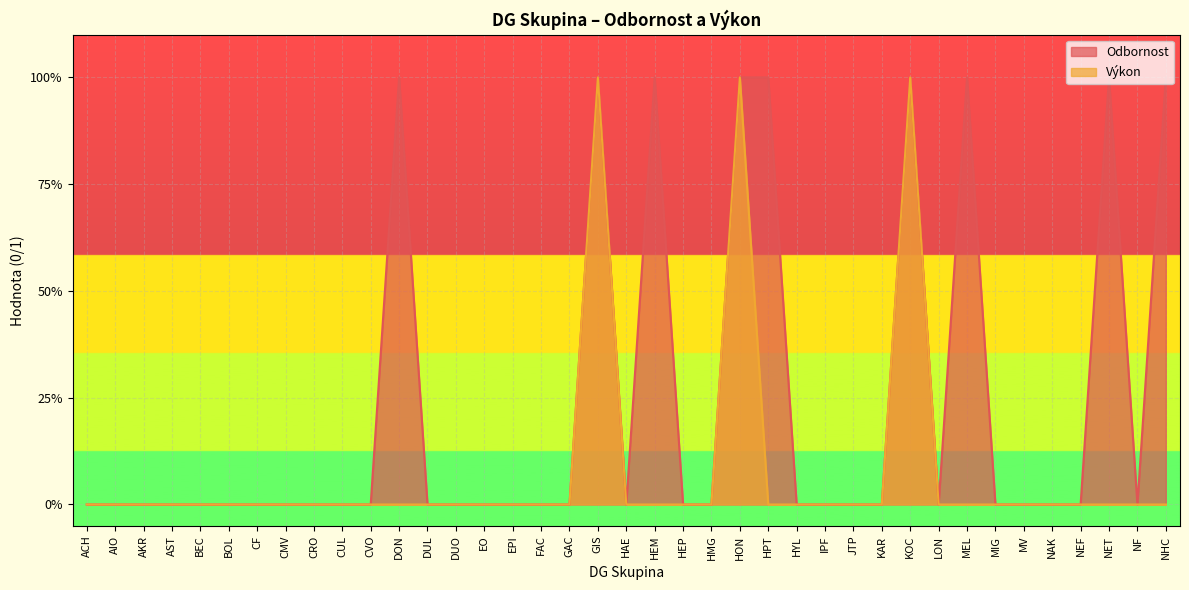

The Odbornost series shows -1 at HAE. True or false?

False